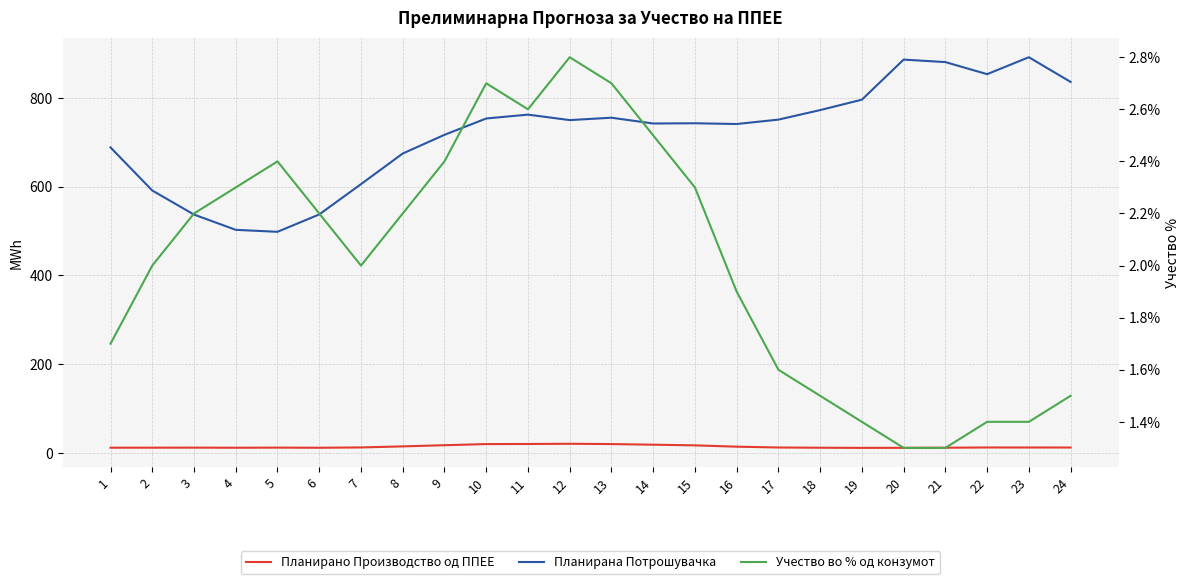

True or false: Планирана Потрошувачка and Учество во % од конзумот cross at least once.

False